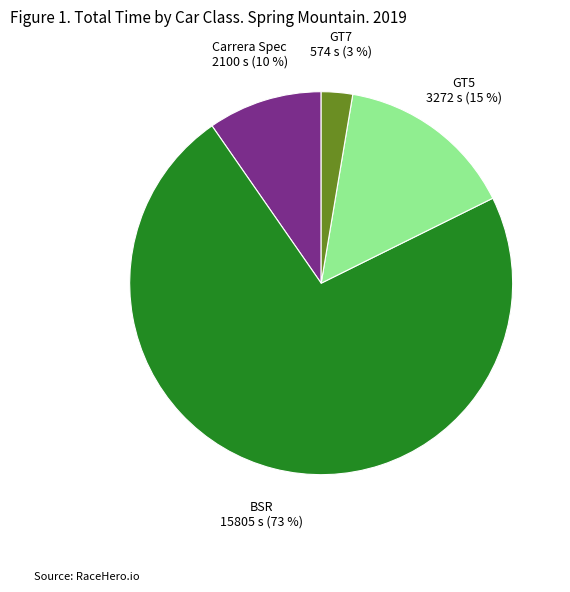

Is there a majority slice in this chart?

Yes